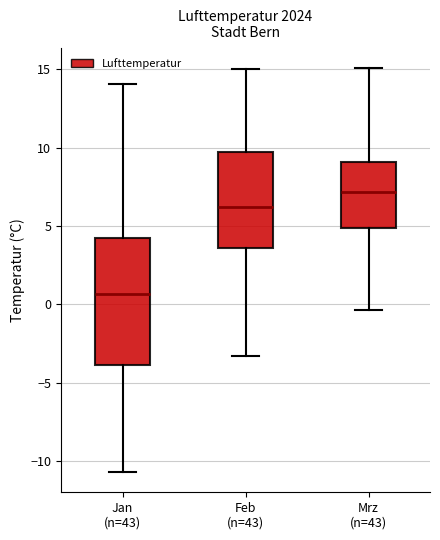

Which box is the tallest, from its lower edge to its upper edge?

Jan (n=43)